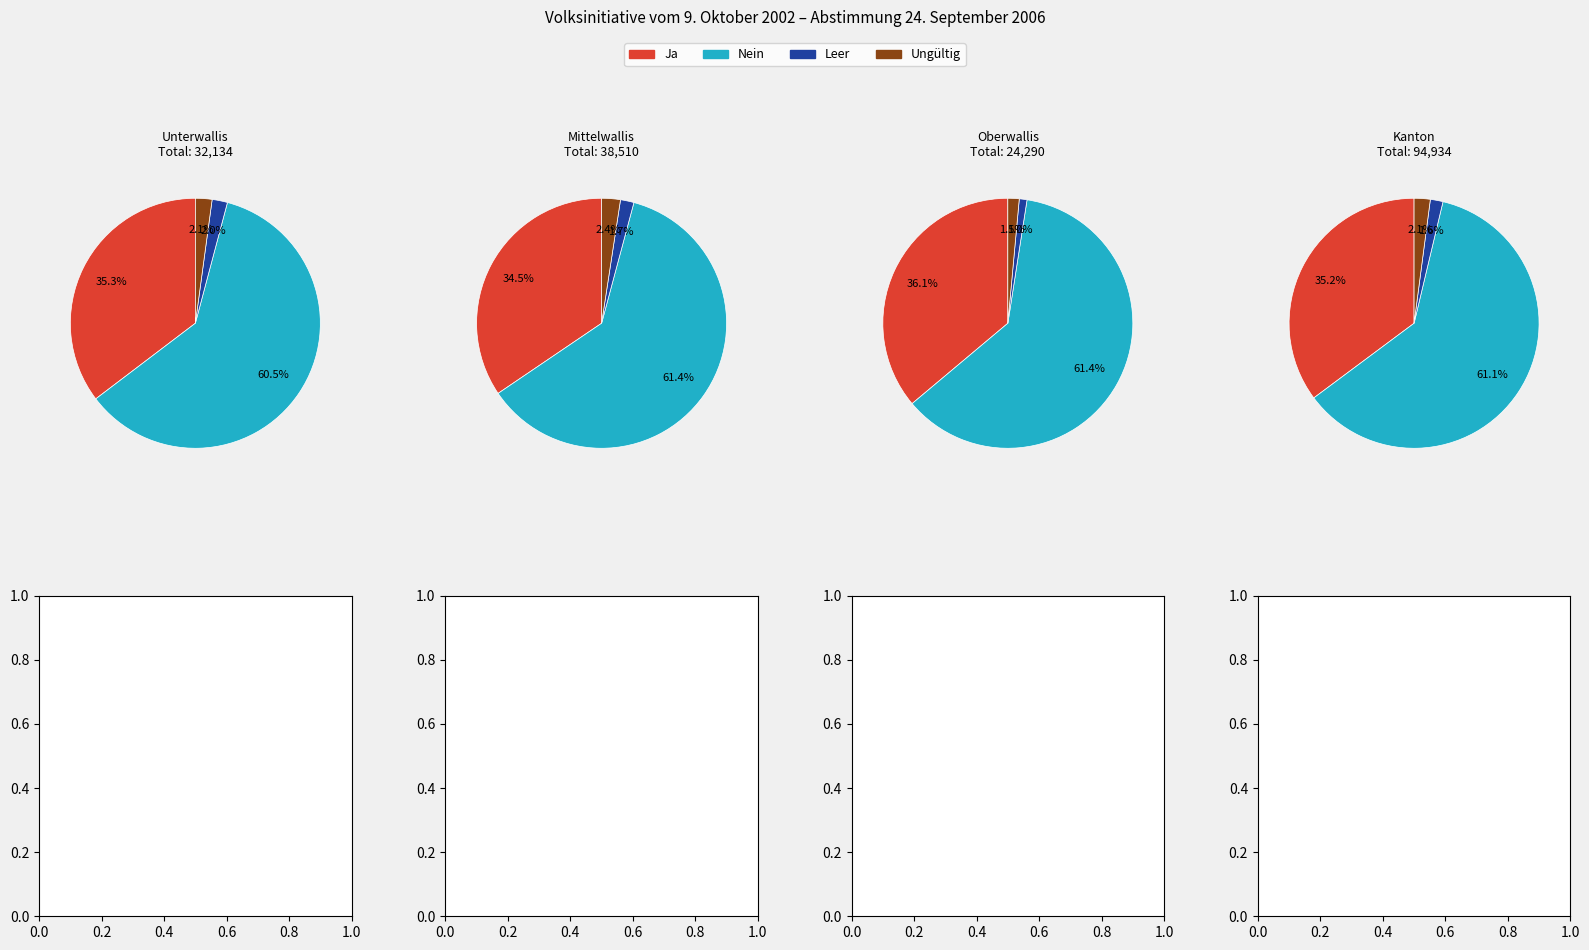

How many segments does this pie chart have?

4